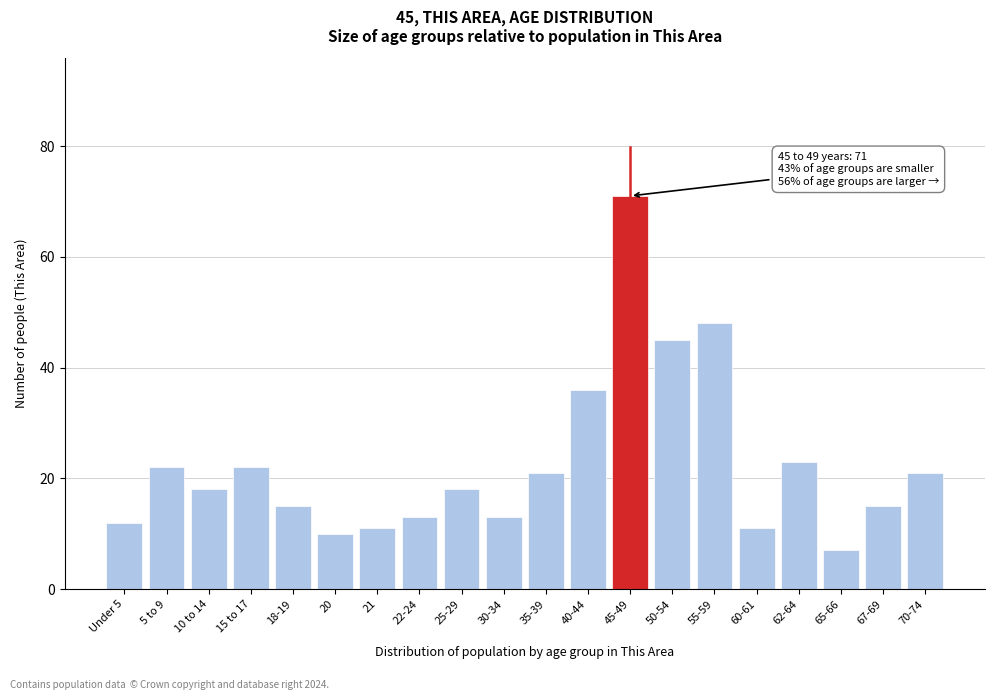

Reading left to right, list all the values displayed in this chart.

Under 5=12	5 to 9=22	10 to 14=18	15 to 17=22	18-19=15	20=10	21=11	22-24=13	25-29=18	30-34=13	35-39=21	40-44=36	45-49=71	50-54=45	55-59=48	60-61=11	62-64=23	65-66=7	67-69=15	70-74=21